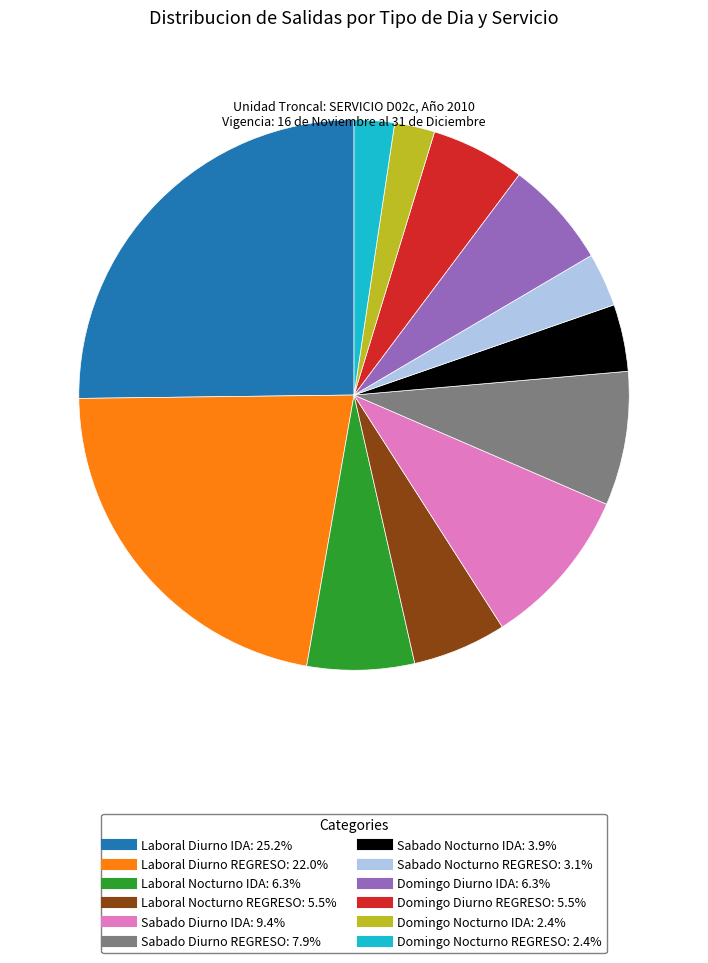

Combined, do Domingo Diurno IDA and Domingo Nocturno IDA account for over 50%?

No